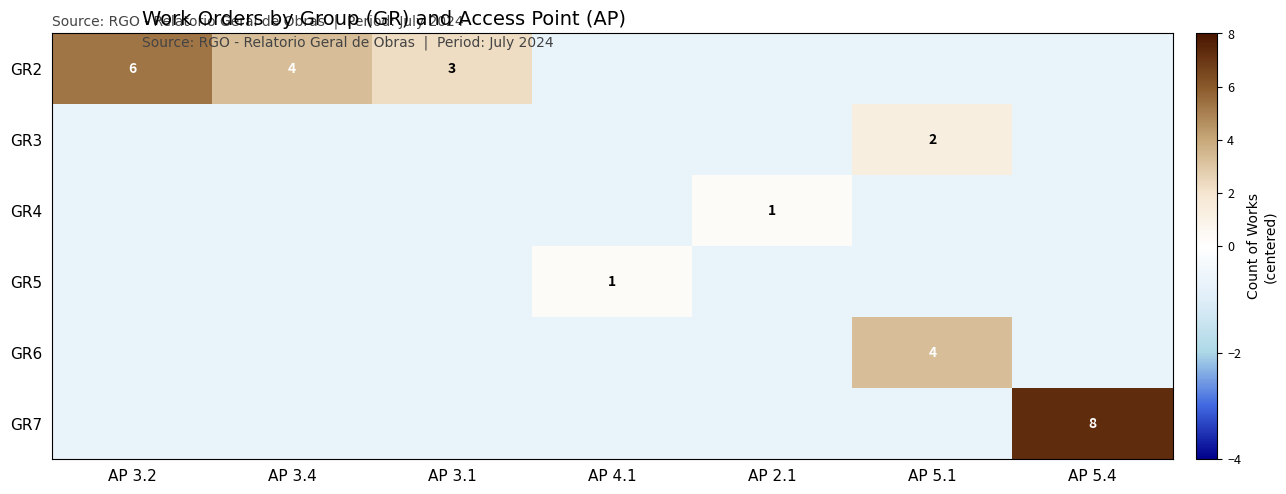

True or false: GR2 has a value of -0.7 at AP 2.1.

True